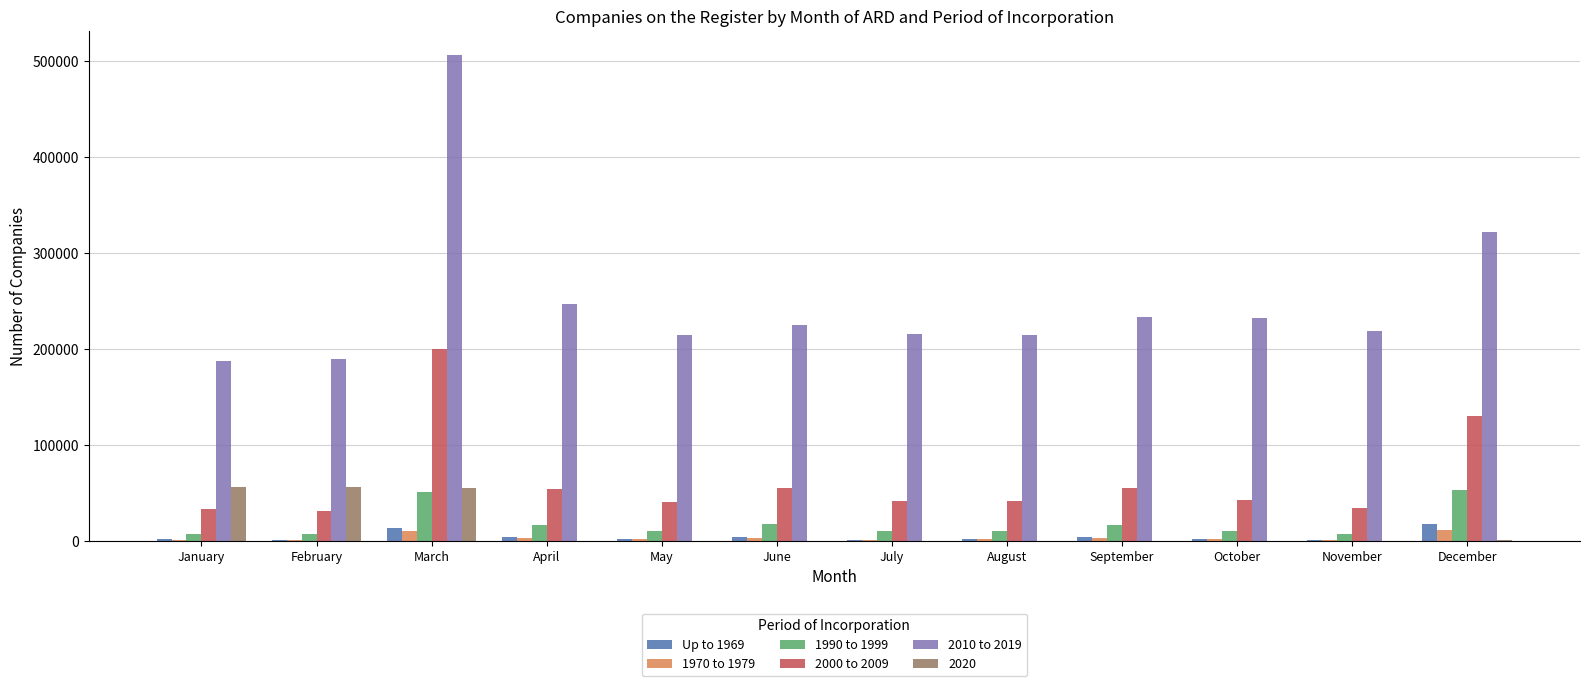

How many groups of bars are there?

12